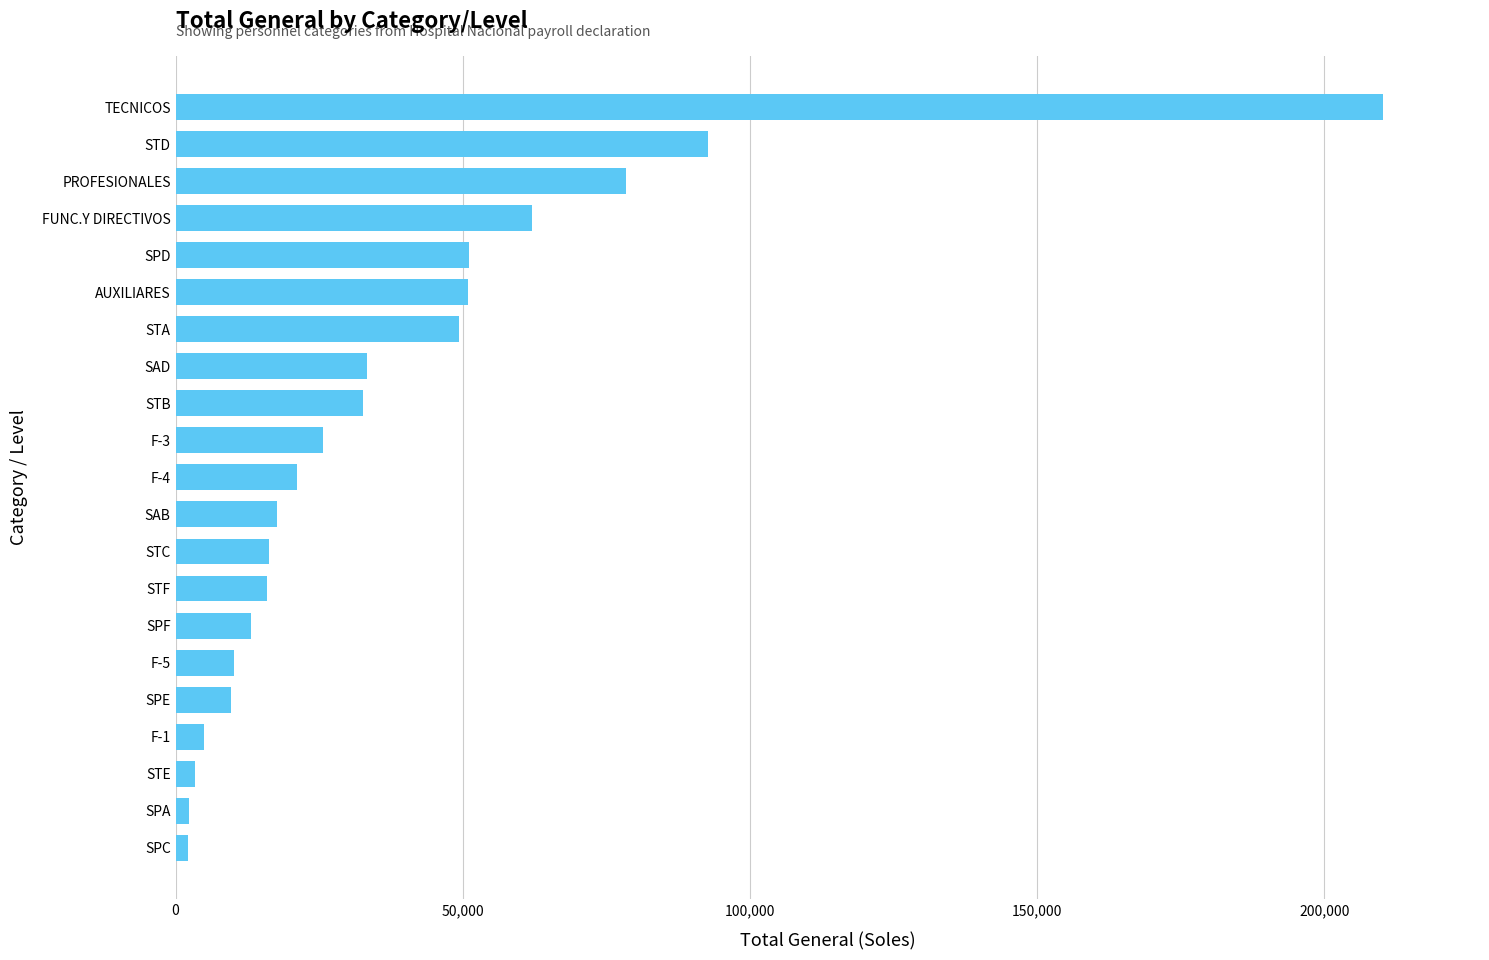

Which label corresponds to the largest value in the chart?

TECNICOS